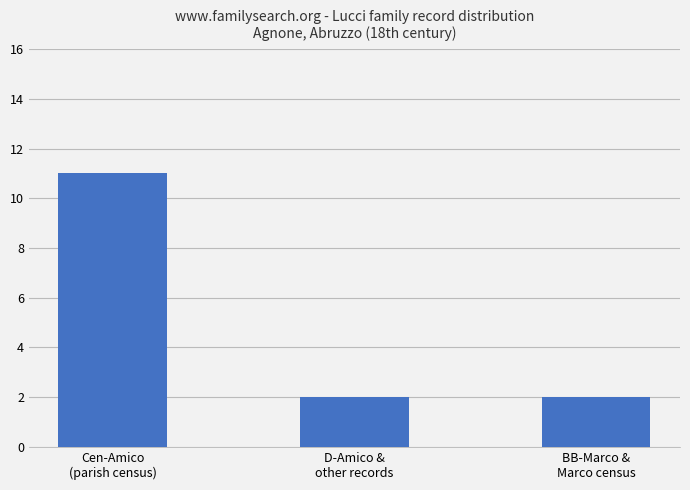

What is the label of the 2nd bar from the right?

D-Amico &
other records